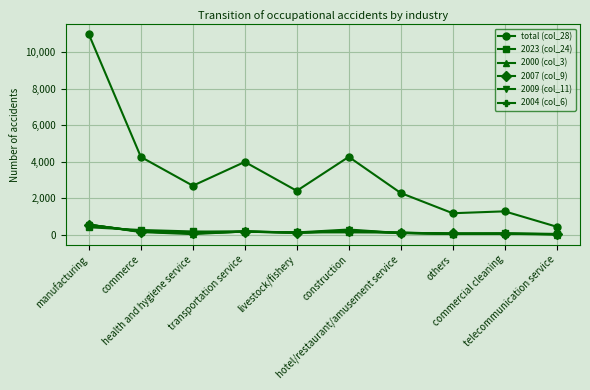

True or false: 2004 (col_6) and total (col_28) intersect in this chart.

False